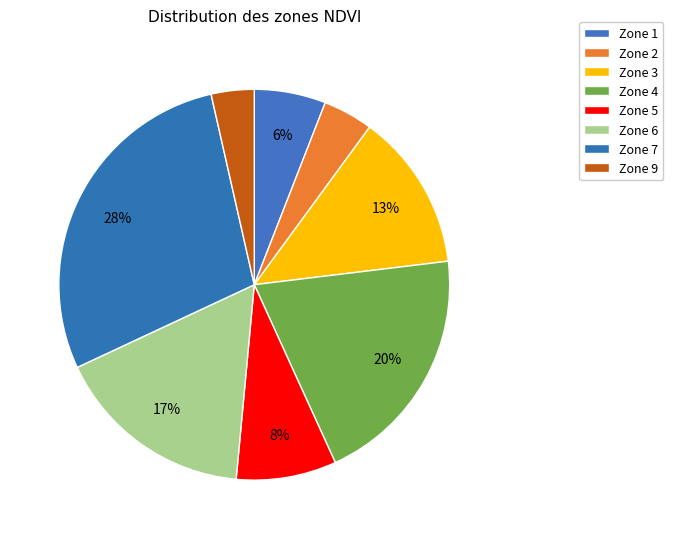

To the nearest percent, what is the average slice percentage?

12%